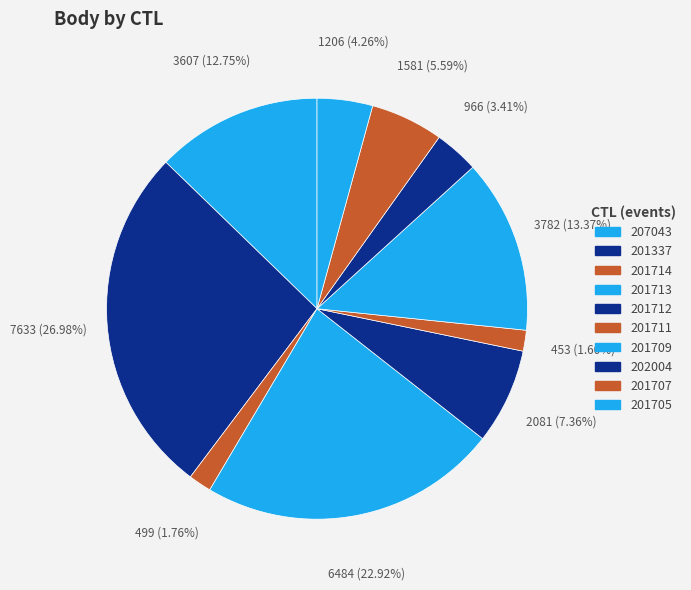

Combined, what portion of the pie is 201705 and 201711?

5.9%